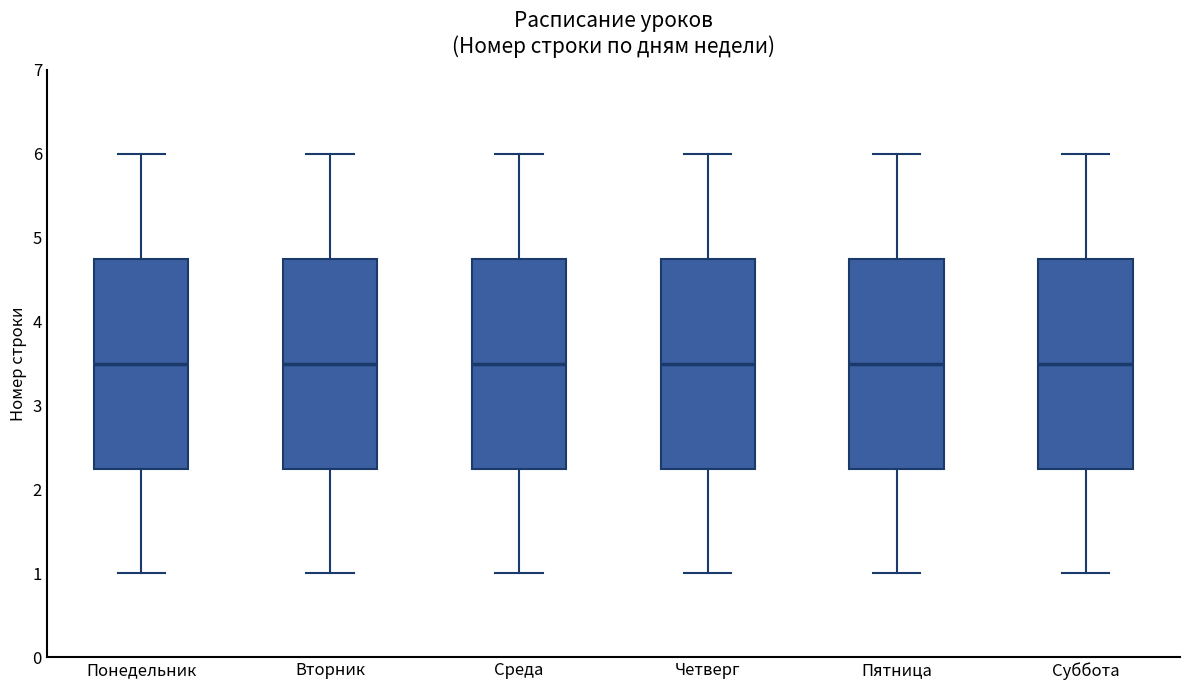

Reading left to right, transcribe this box plot: for each box, give where its median line is, the range the box spans, and where its two whiskers end, as read against the y-axis. The values are not printed on the chart, so give them approximately, as read against the axis.

Понедельник: median 3.5, box 2.3 to 4.8, whiskers 1.0 to 6.0
Вторник: median 3.5, box 2.3 to 4.8, whiskers 1.0 to 6.0
Среда: median 3.5, box 2.3 to 4.8, whiskers 1.0 to 6.0
Четверг: median 3.5, box 2.3 to 4.8, whiskers 1.0 to 6.0
Пятница: median 3.5, box 2.3 to 4.8, whiskers 1.0 to 6.0
Суббота: median 3.5, box 2.3 to 4.8, whiskers 1.0 to 6.0